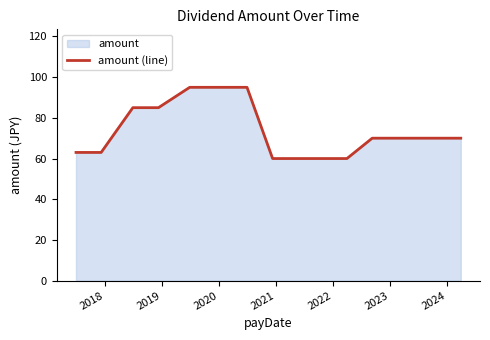

What is the maximum value shown in the chart?

95